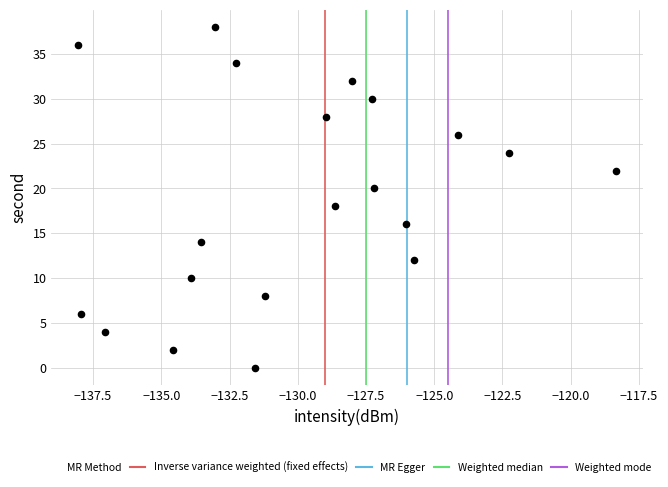

What is the range of Y values (max minus min)?

38